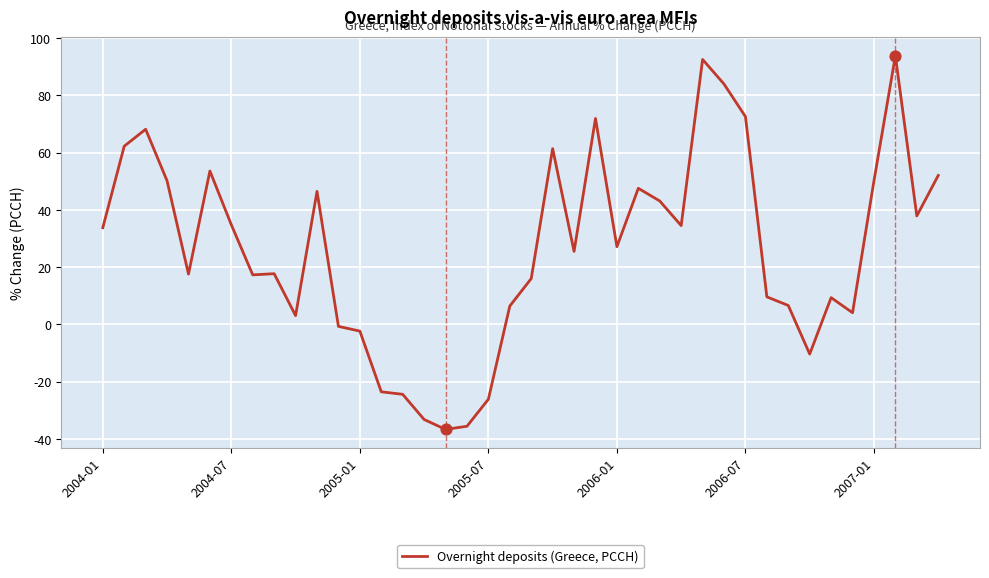

What is the smallest value displayed?

-36.7